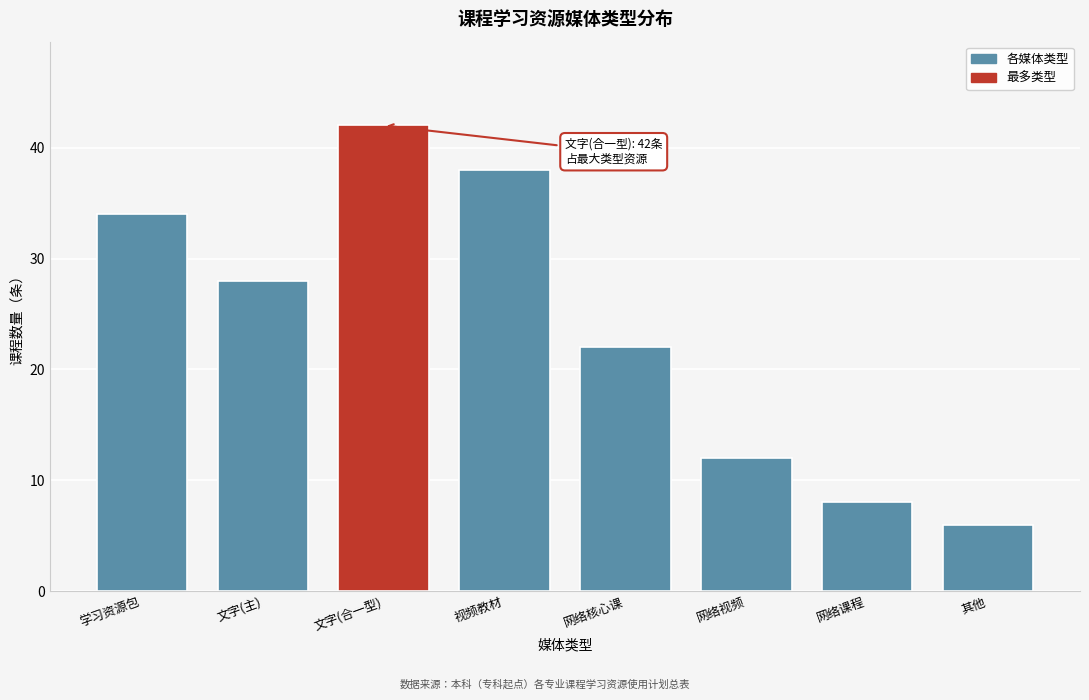

Reading left to right, list all the values displayed in this chart.

34	28	42	38	22	12	8	6